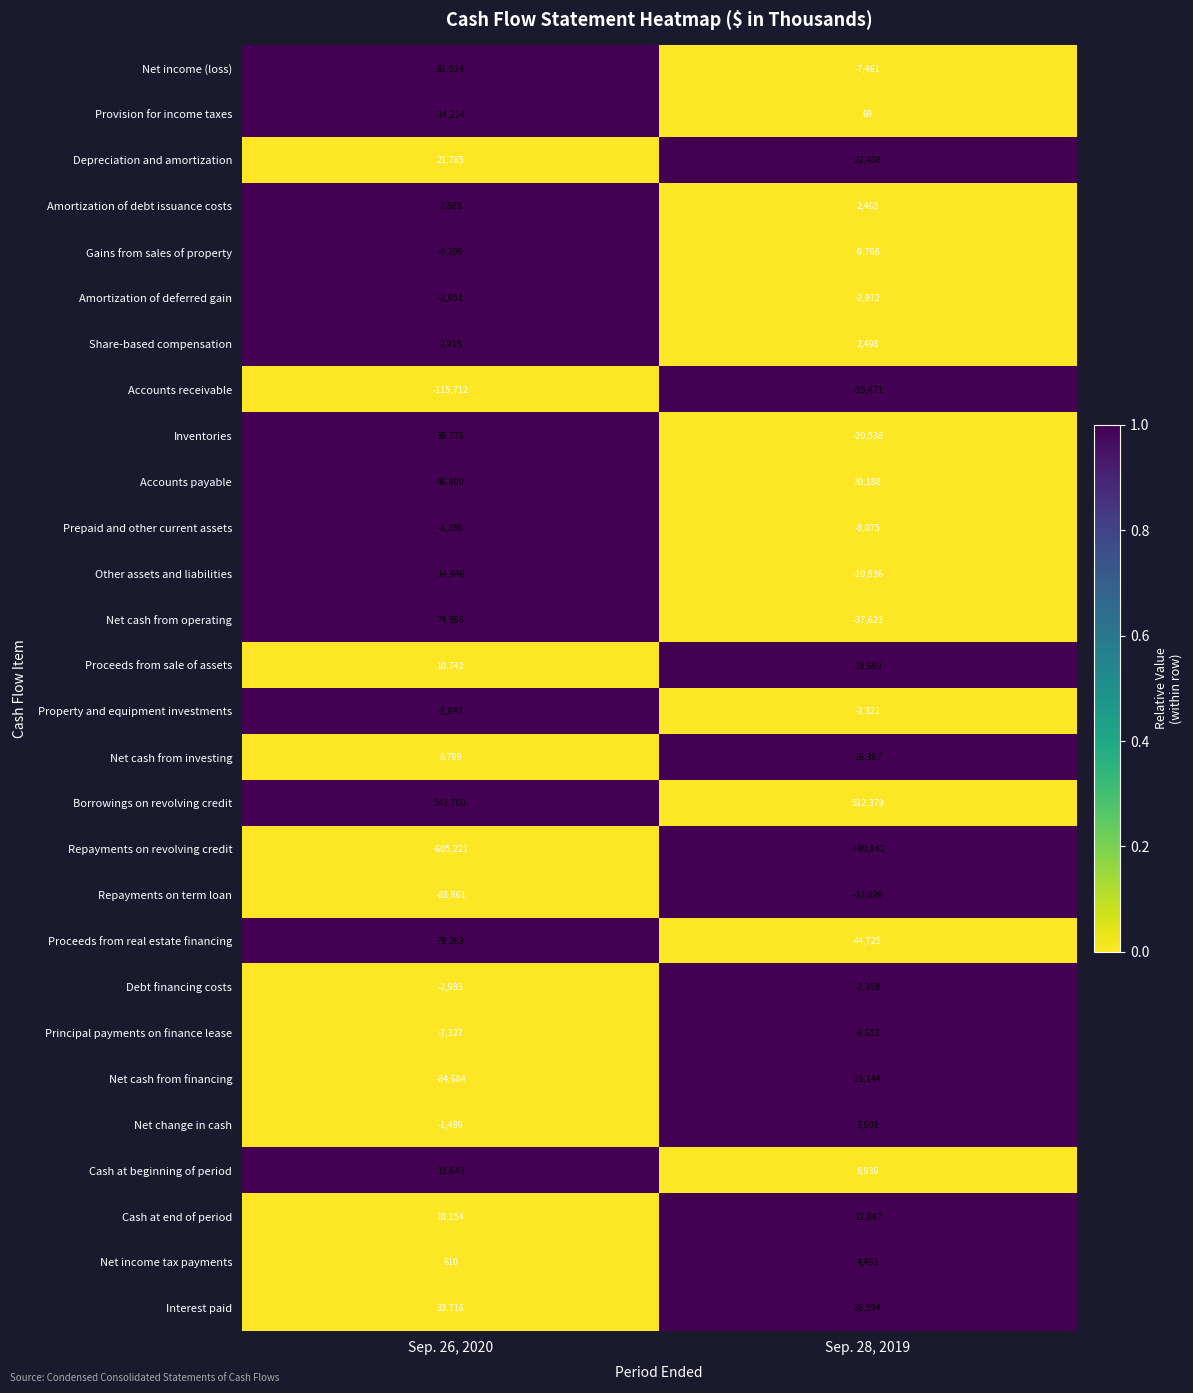

What value does the Gains from sales of property series have at Sep. 28, 2019, to the nearest 100?

-9800